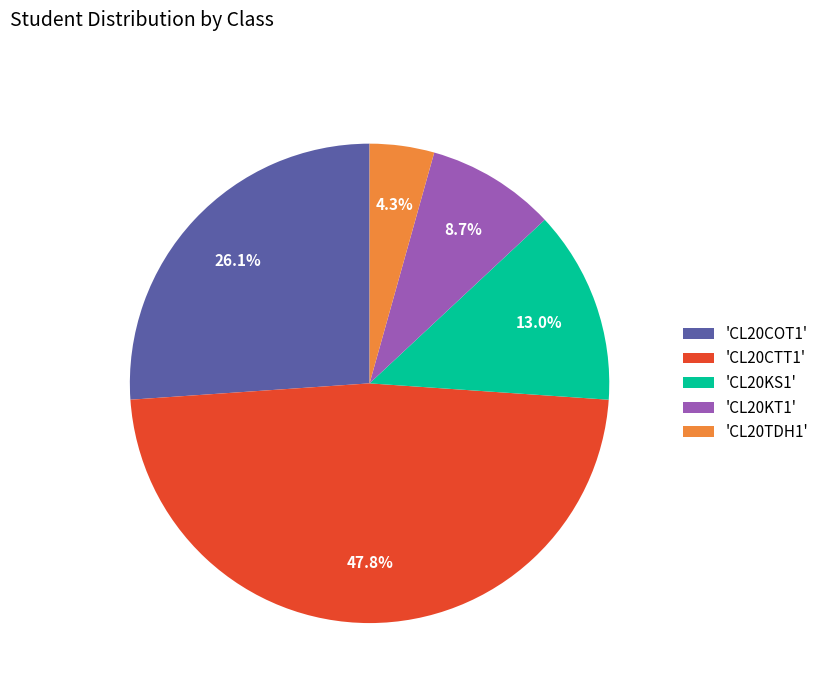

Rank the categories by value from lowest to highest.

'CL20TDH1', 'CL20KT1', 'CL20KS1', 'CL20COT1', 'CL20CTT1'